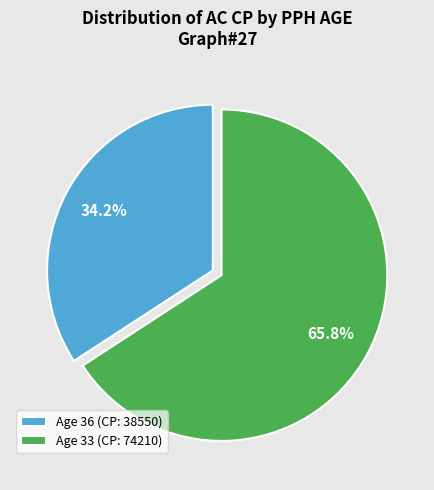

True or false: Age 36 (CP: 38550) accounts for 34% of the total.

True